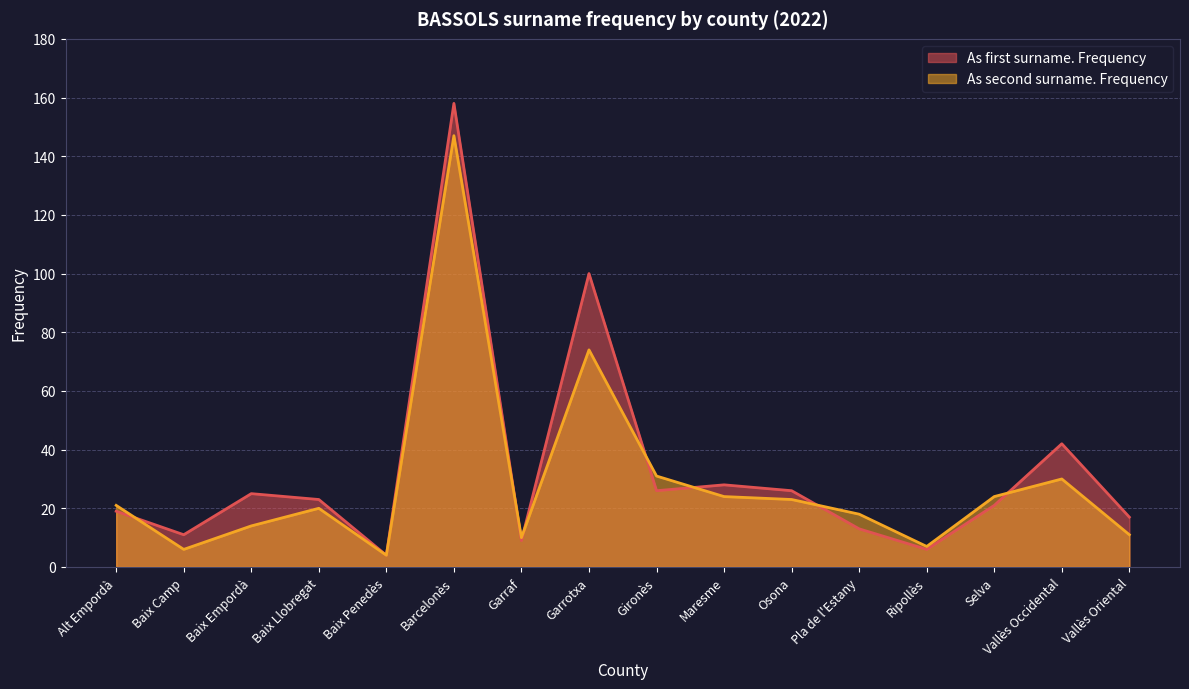

At which label does As first surname. Frequency reach its peak?

Barcelonès